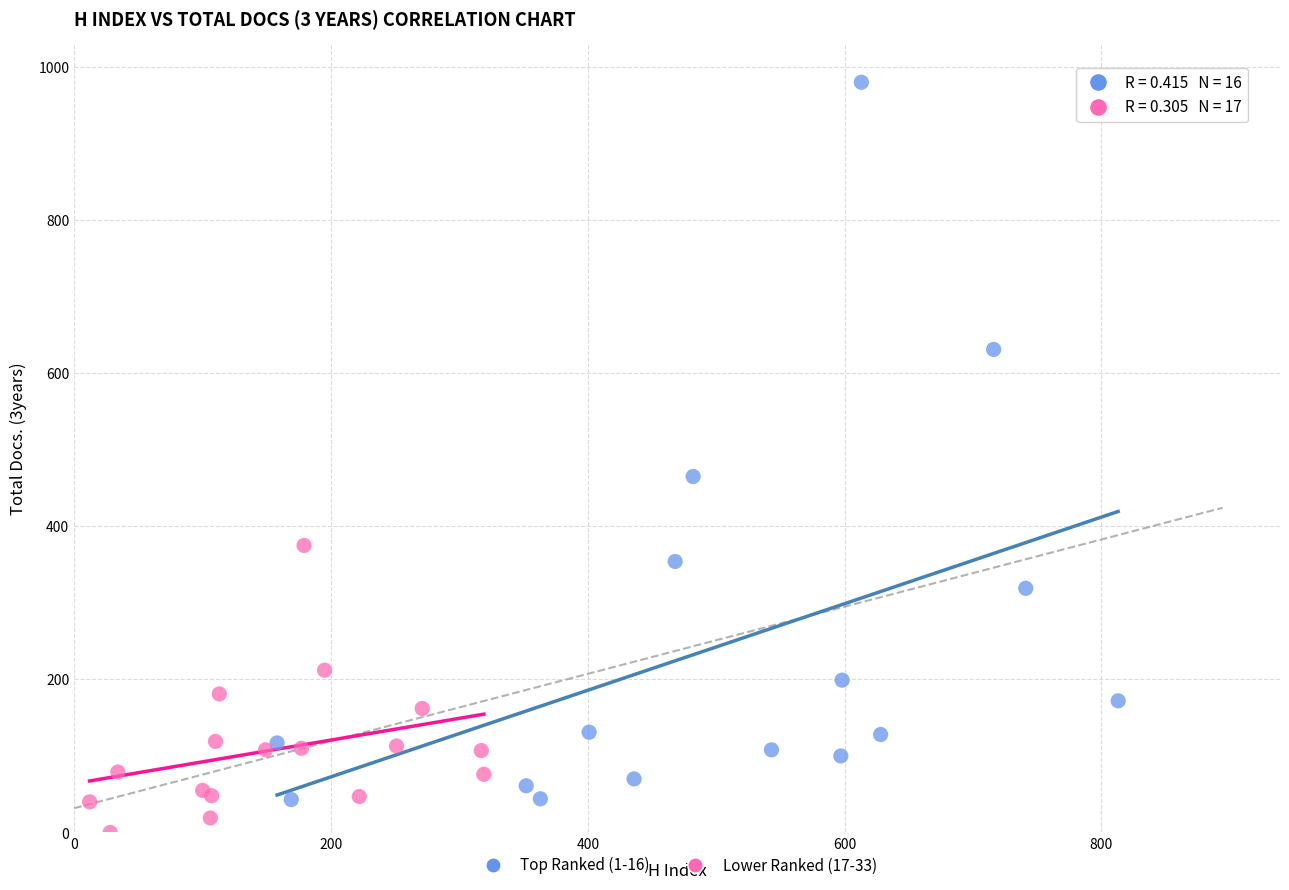

Which series reaches the maximum Y coordinate?

Top Ranked (1-16)